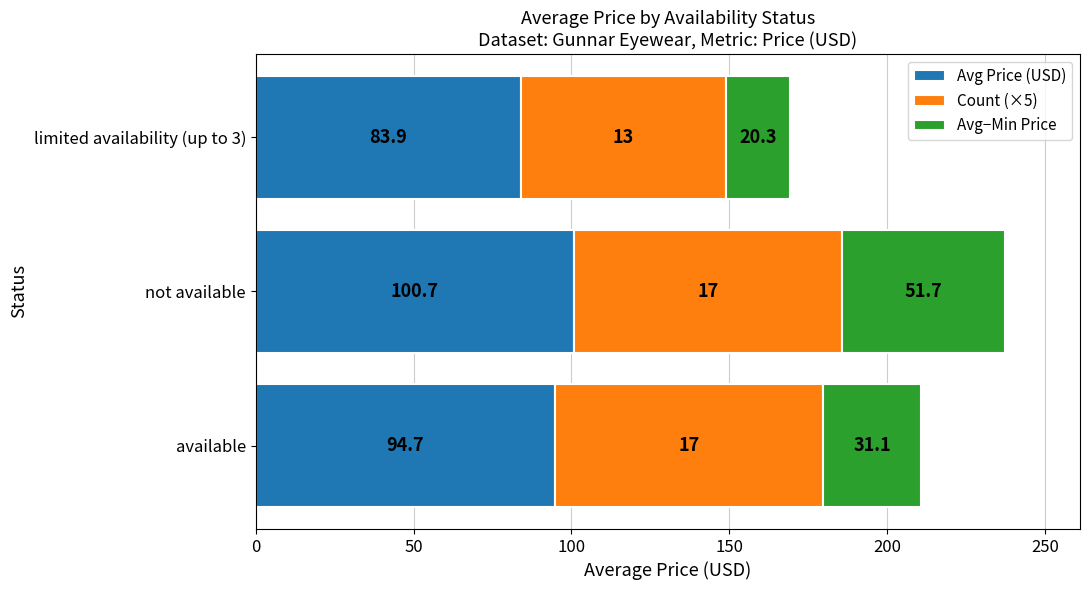

What is the total value across all series at not available?

237.4